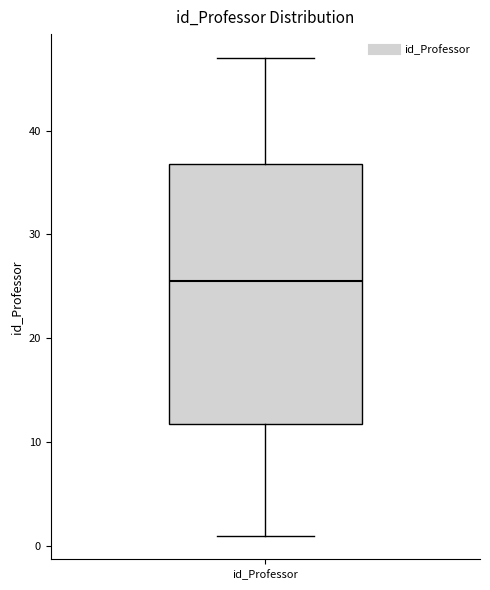

Read this box plot against the y-axis: the position of the median line, the range covered by the box, and the ends of both whiskers. The values are not printed on the chart, so give them approximately, as read against the axis.

median 26, box 12 to 37, whiskers 1 to 47